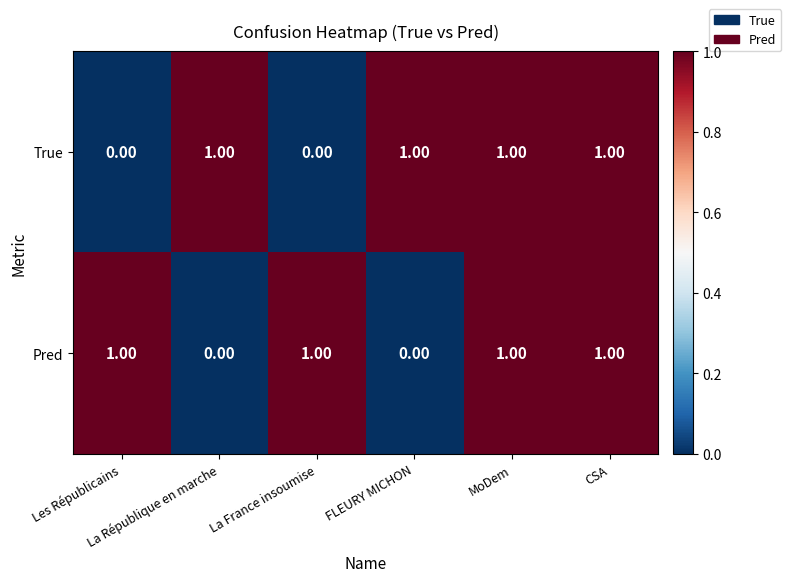

At La France insoumise, list the series in order from largest to smallest.

Pred, True